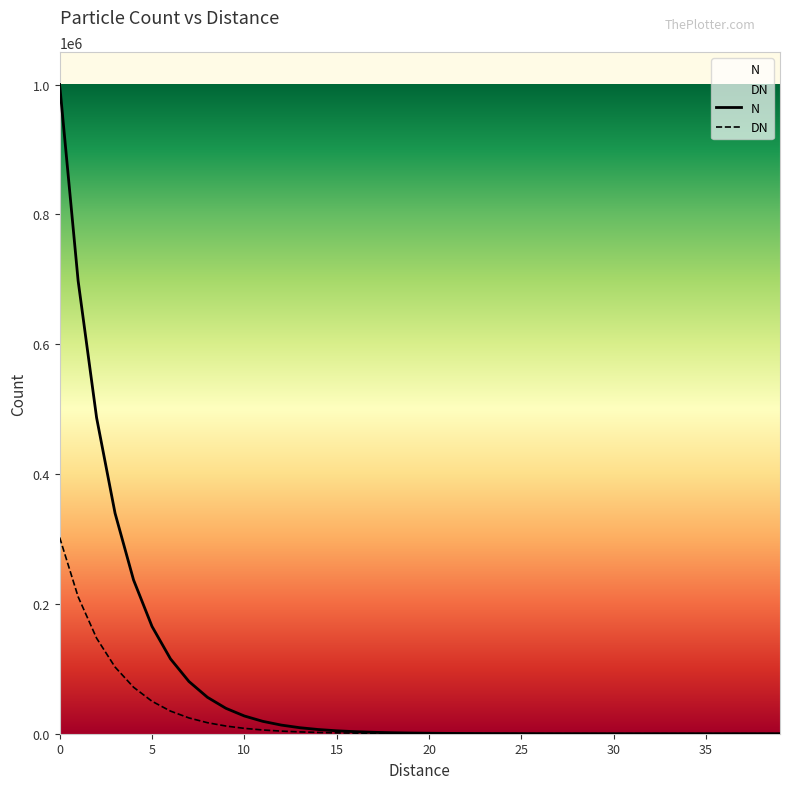

True or false: N and DN intersect in this chart.

False